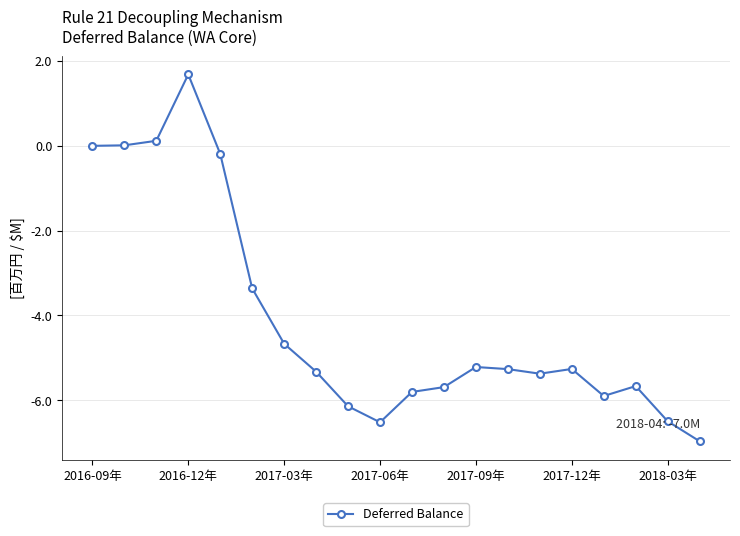

True or false: the data has more than 1 interior local peaks.

True